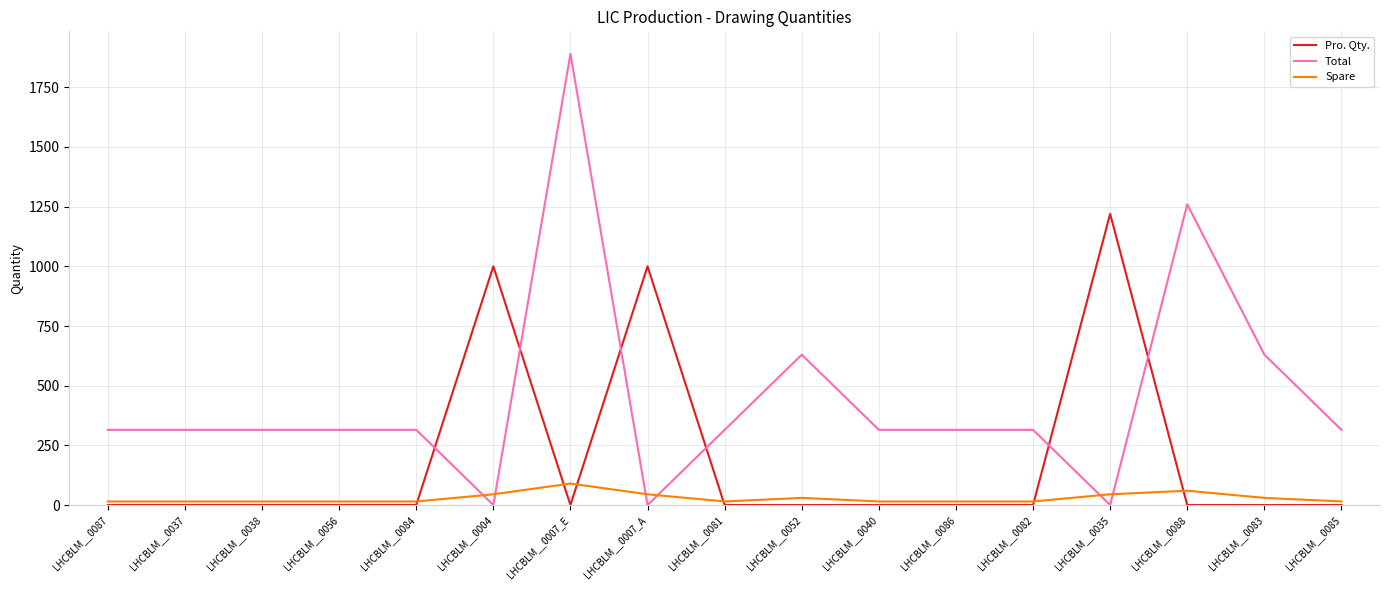

After their last crossing, which series has the higher values: Spare or Total?

Total